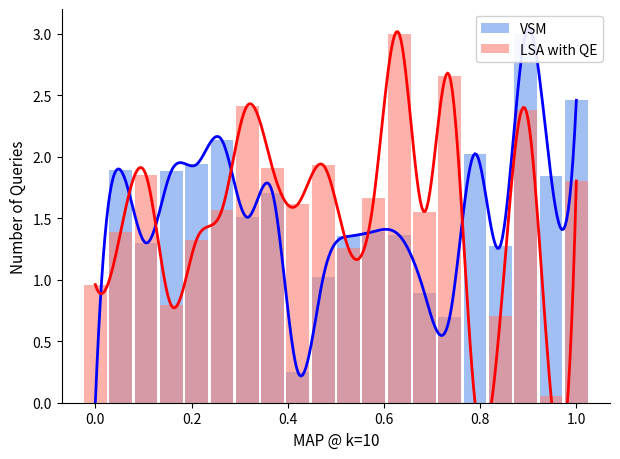

Which series has the largest total across all categories?

LSA with QE